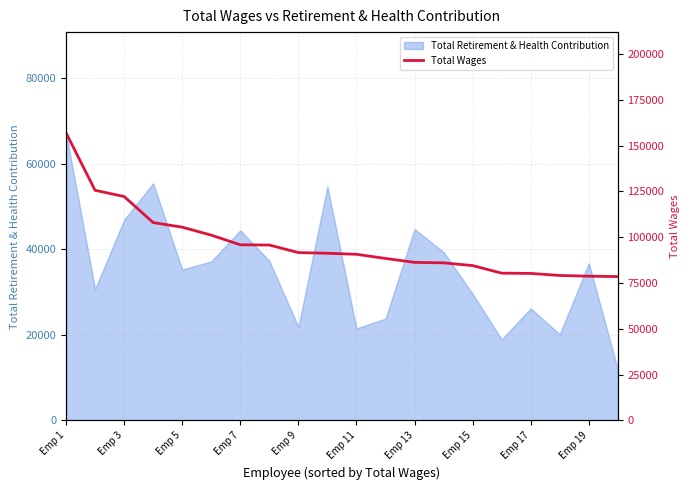

What is the maximum value shown in the chart?

156941